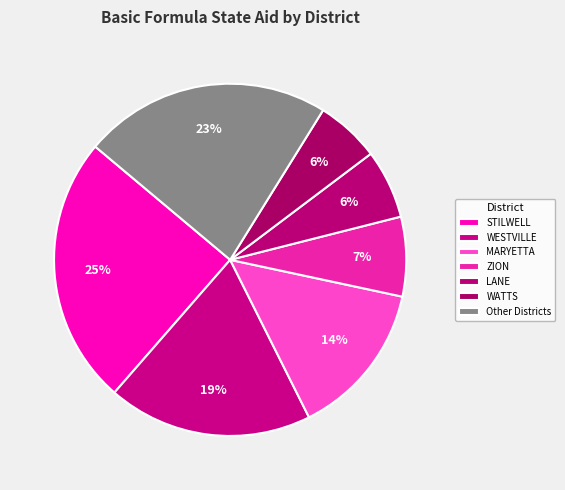

How many segments does this pie chart have?

7